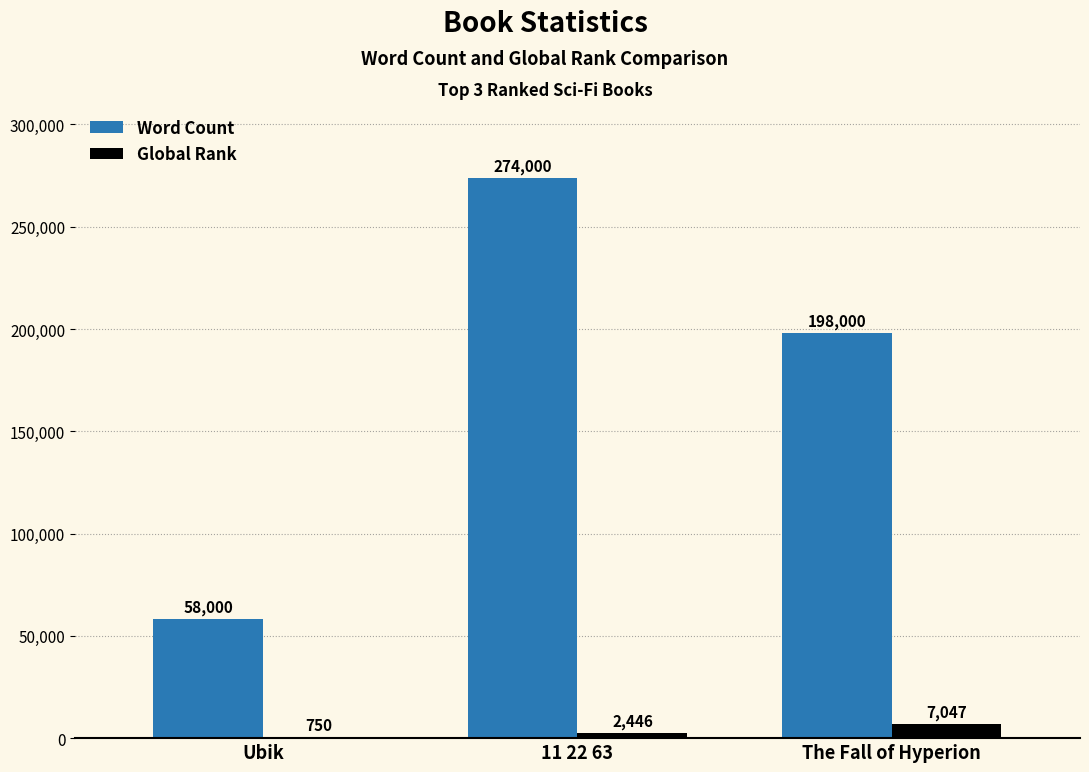

What is the sum of all Global Rank values?

10243